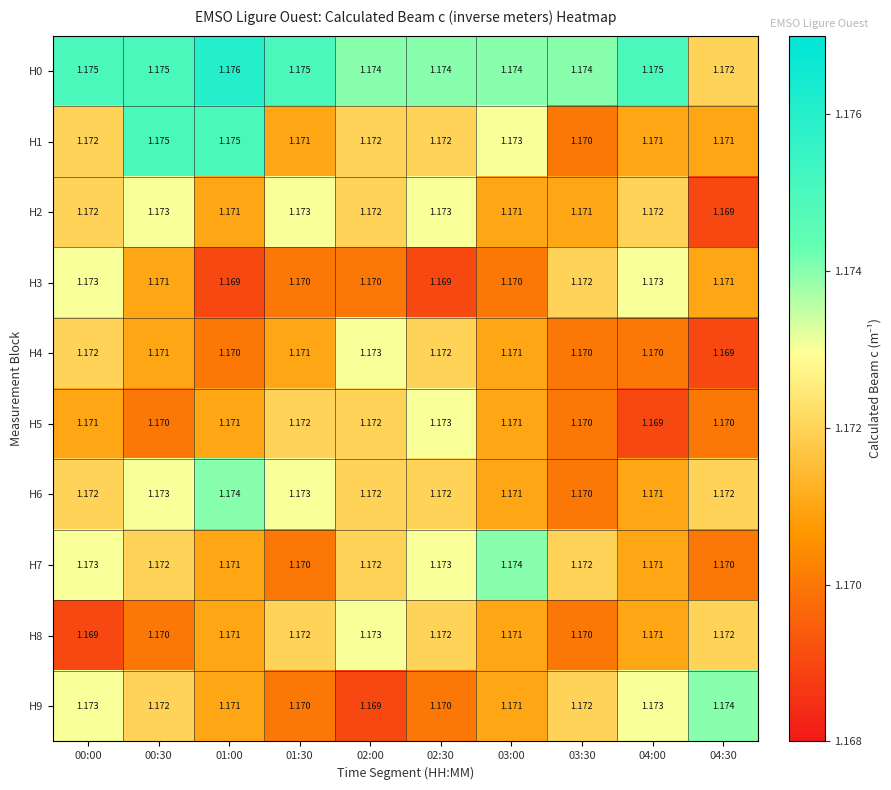

Is the value of H1 at 01:00 greater than the value of H2 at 03:00?

Yes